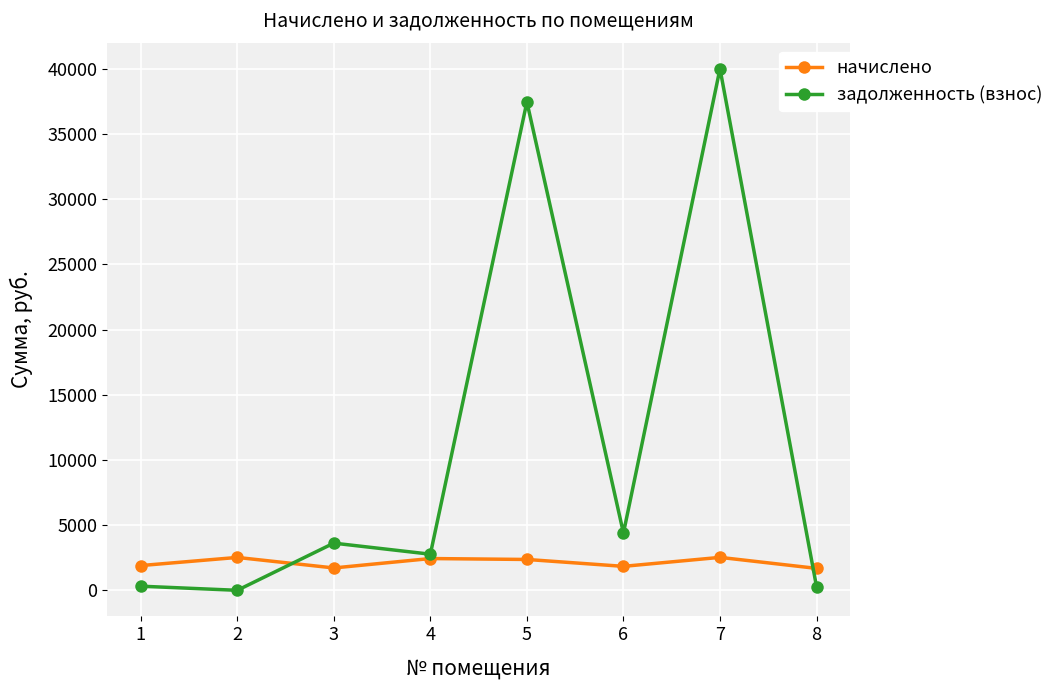

What is the value of the начислено point at the 7th from the left?

2526.6